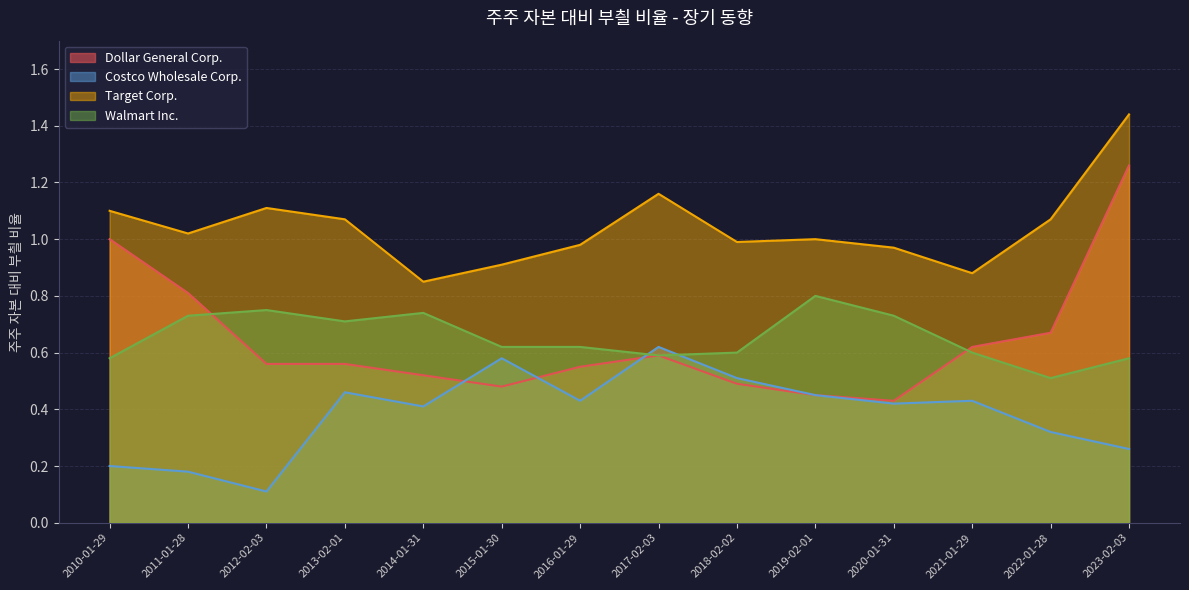

At which label is Costco Wholesale Corp. closest to 0?

2012-02-03